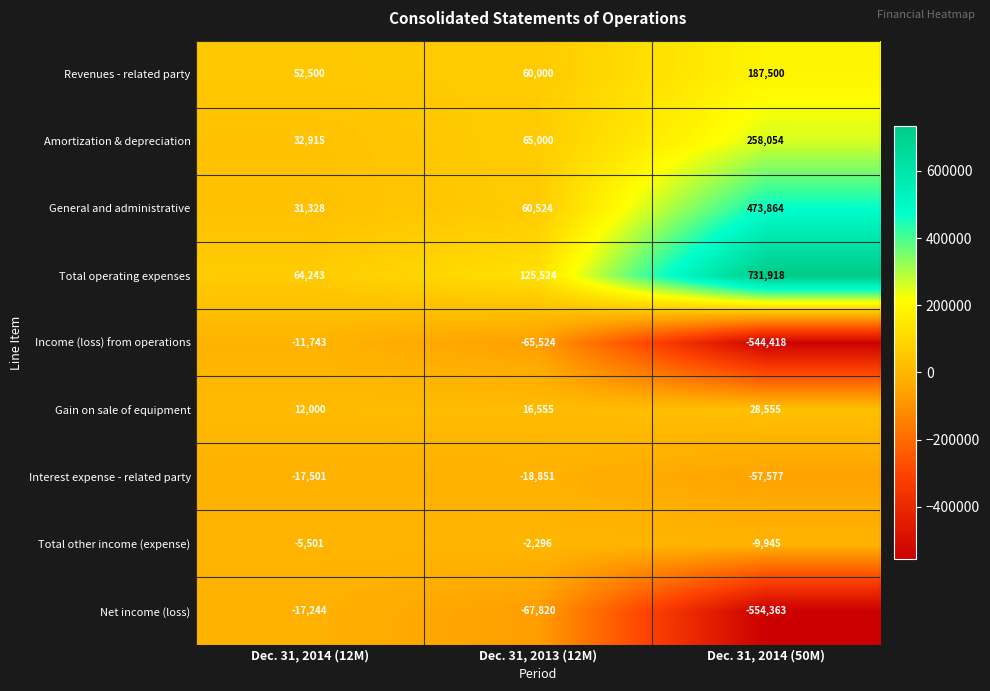

What is the minimum value shown in the chart?

-554363